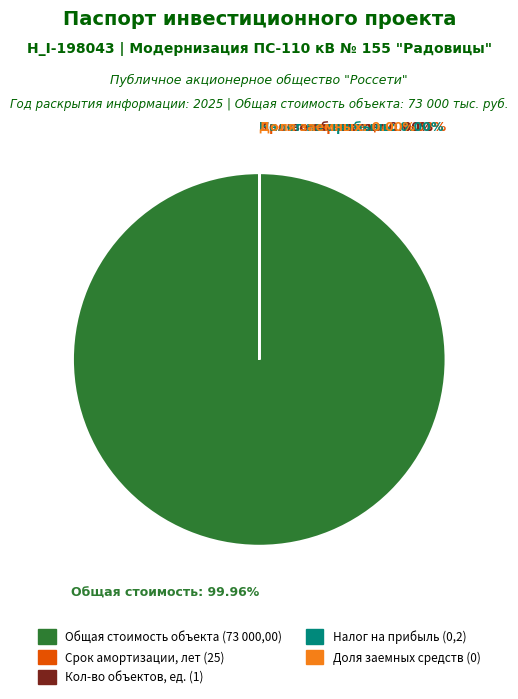

To the nearest percent, what is the average slice percentage?

20%